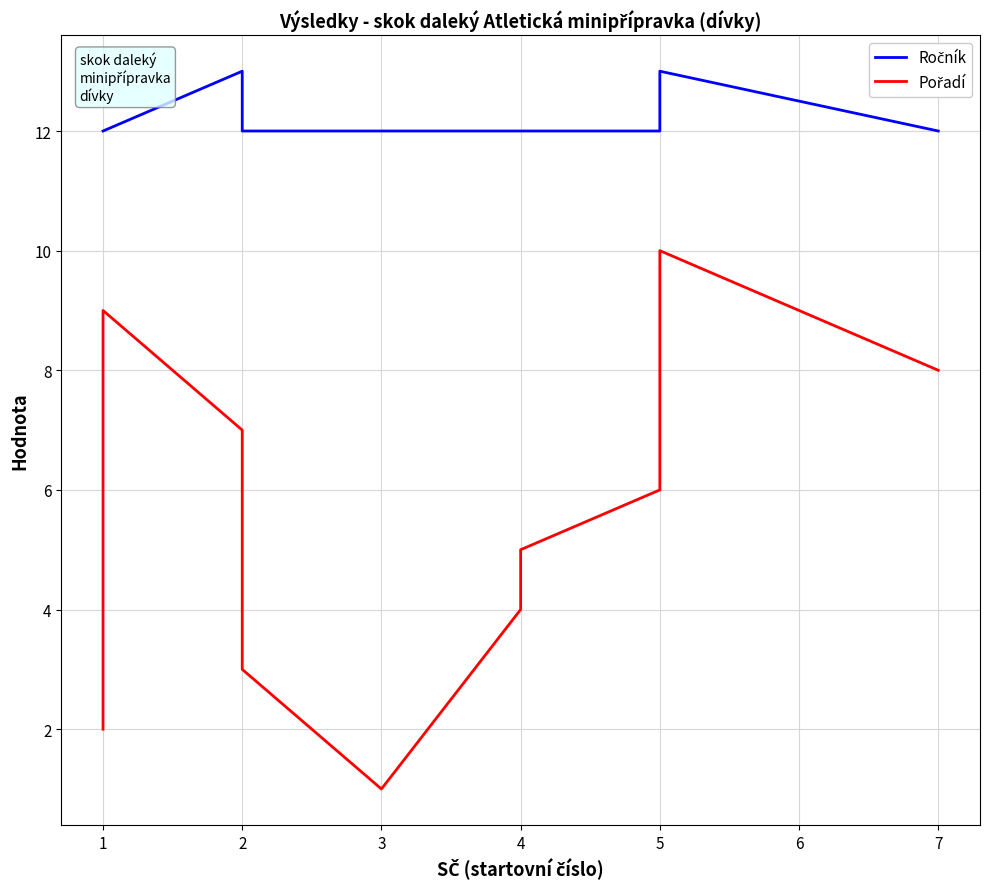

Count the Ročník values in the range 12 to 13.

10